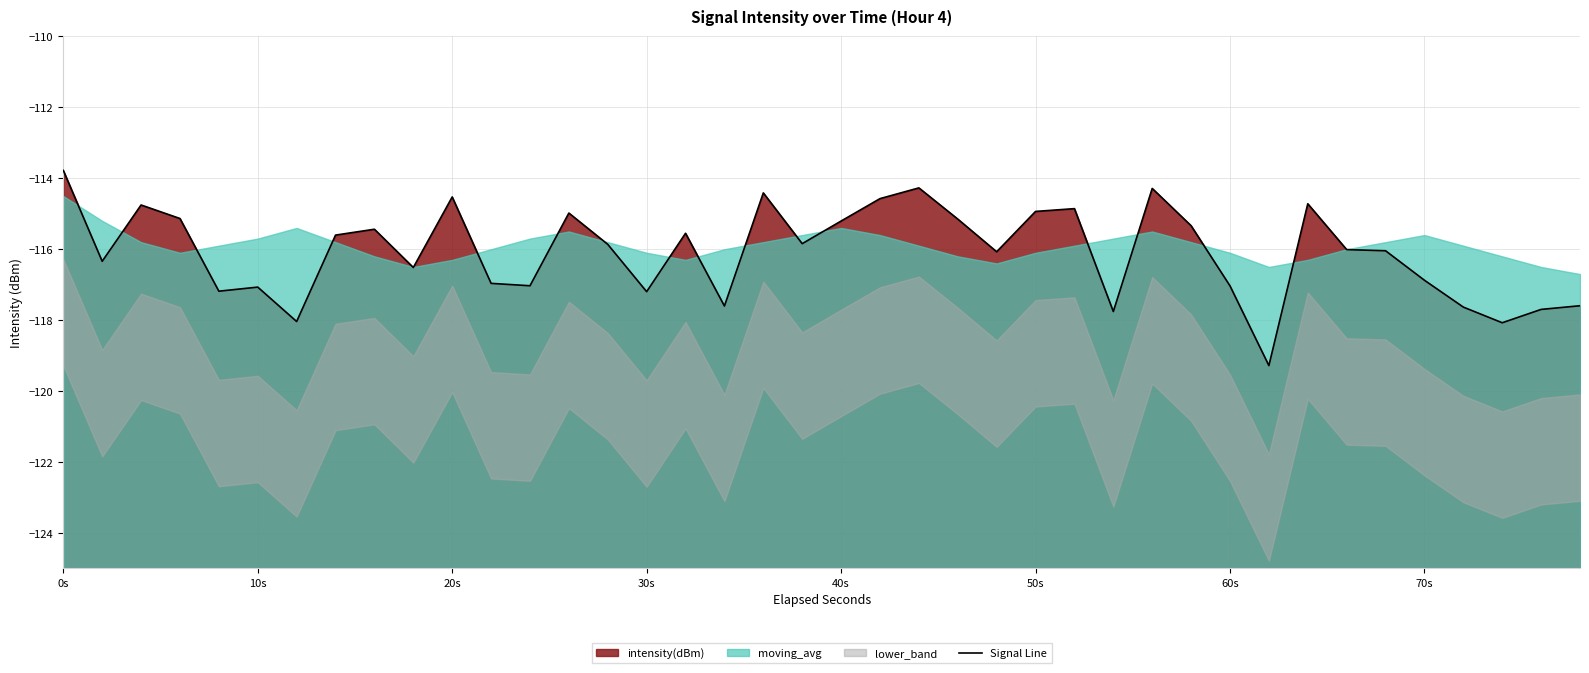

What is the sum of the values at 40s and 20s?

-231.9